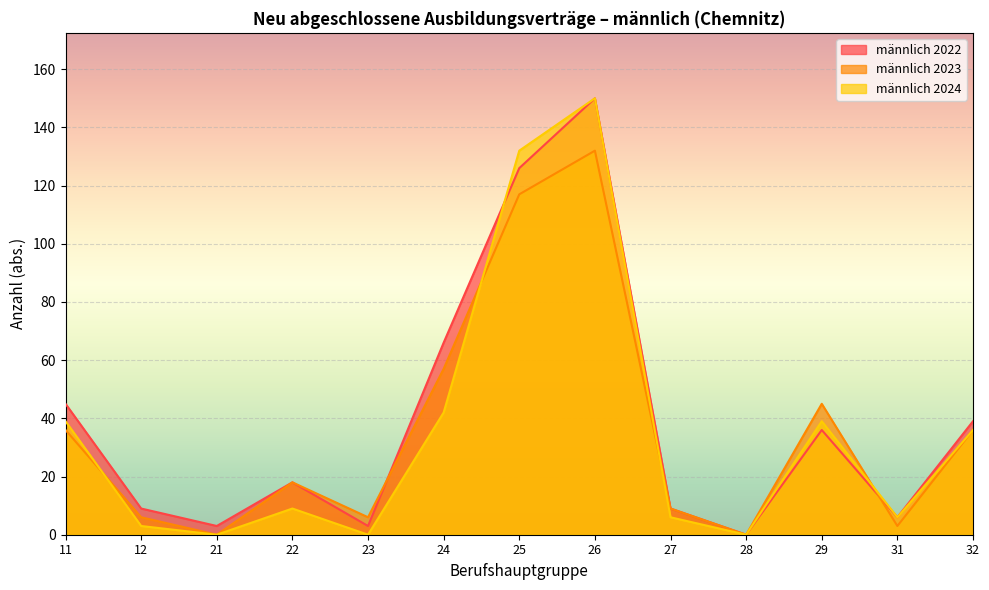

Where is männlich 2023 nearest to the value 66?

24